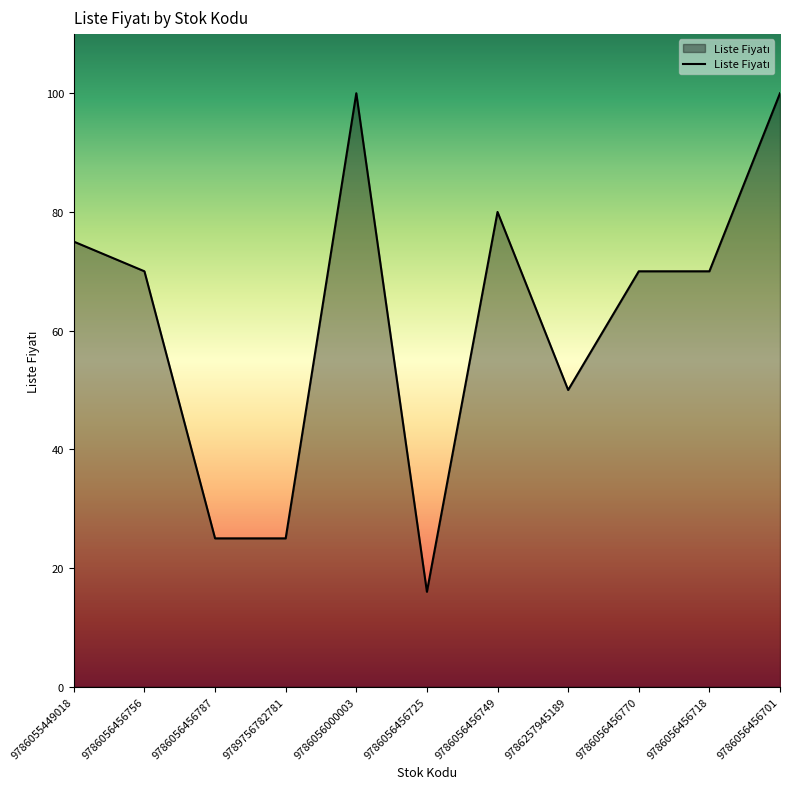

At which category does the chart reach its minimum across all series?

9786056456725